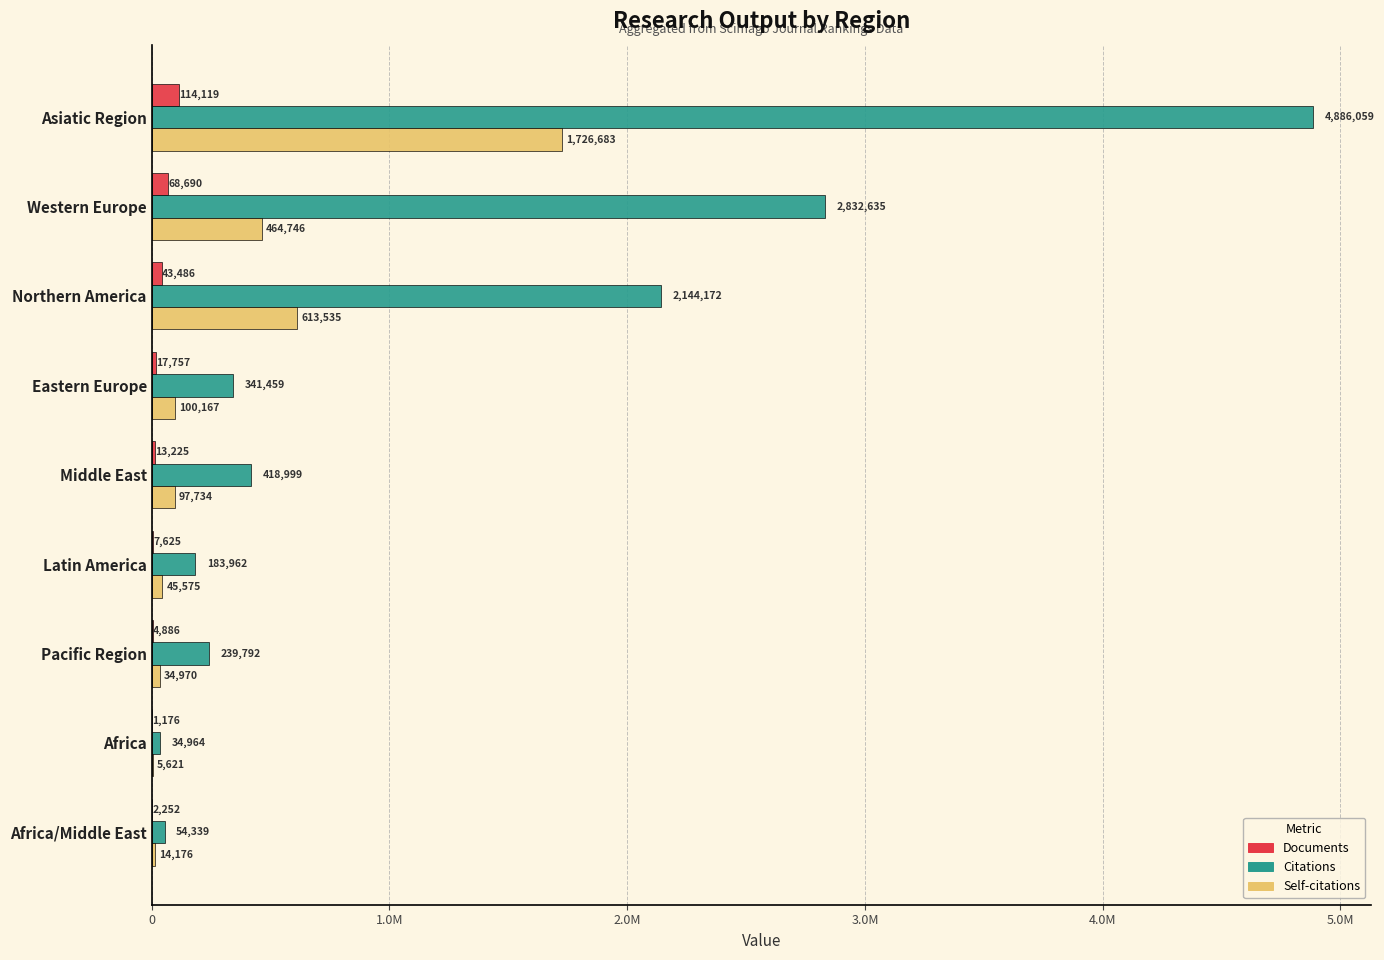

What are all the series names shown in the legend?

Documents, Citations, Self-citations